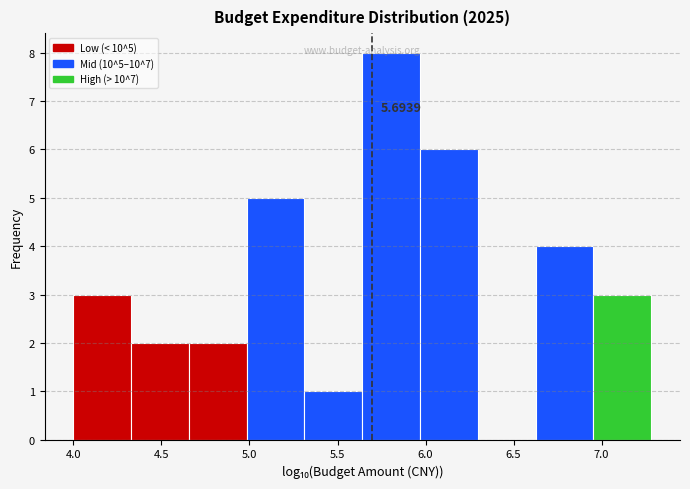

Over which range of the x-axis is the bar tallest?

5.65 to 5.95